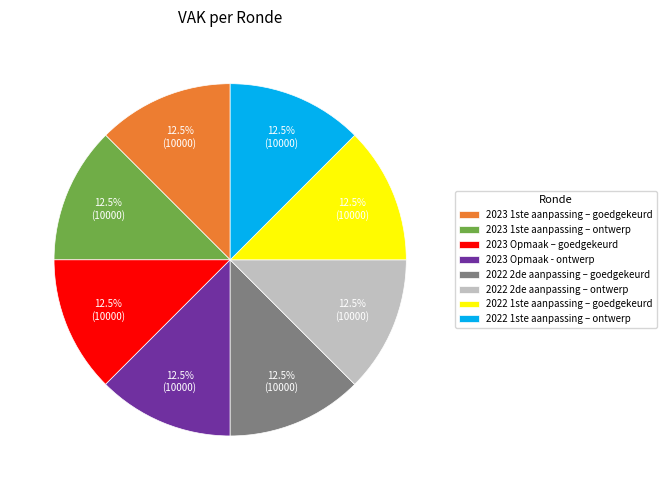

How many slices are in this pie chart?

8